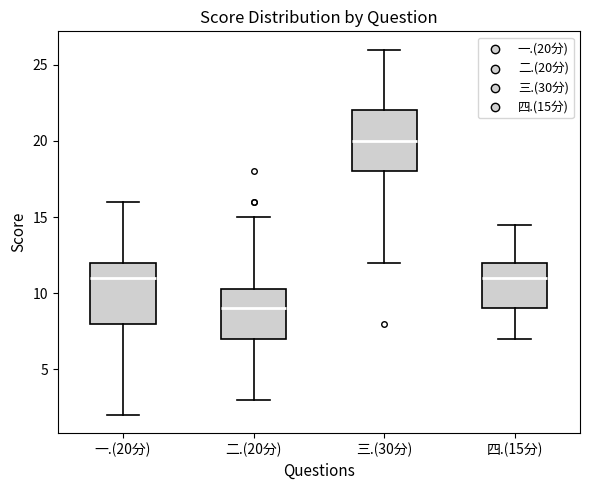

Reading left to right, read every box against the y-axis: the position of its median line, the range the box covers, and the ends of its whiskers. The values are not printed on the chart, so give them approximately, as read against the axis.

一.(20分): median 11.0, box 8.0 to 12.0, whiskers 2.0 to 16.0
二.(20分): median 9.0, box 7.0 to 10.5, whiskers 3.0 to 15.0
三.(30分): median 20.0, box 18.0 to 22.0, whiskers 12.0 to 26.0
四.(15分): median 11.0, box 9.0 to 12.0, whiskers 7.0 to 14.5